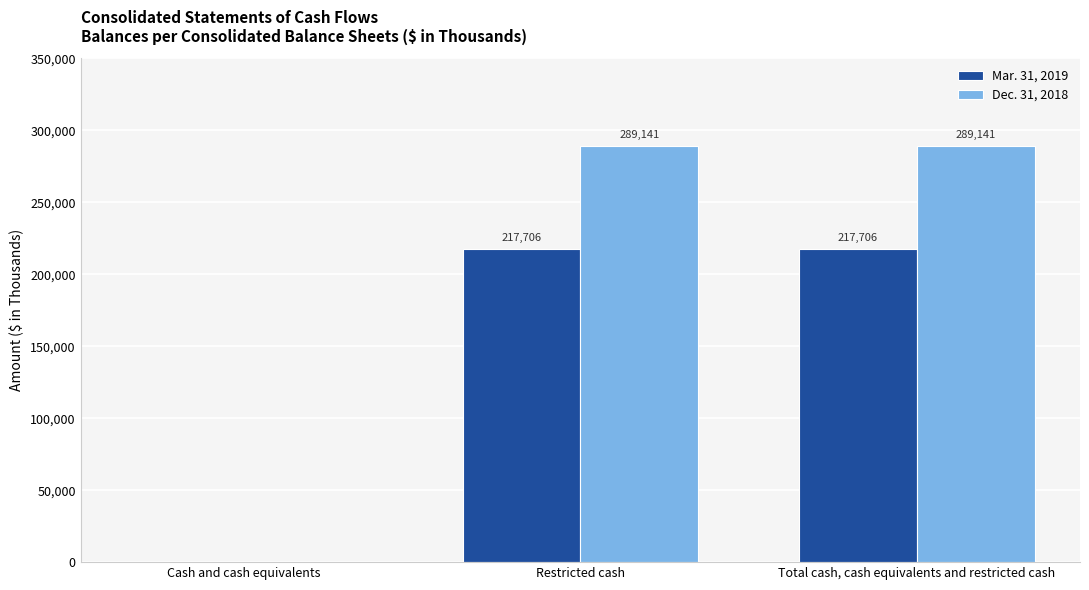

How many Dec. 31, 2018 values are between 0 and 289141?

3